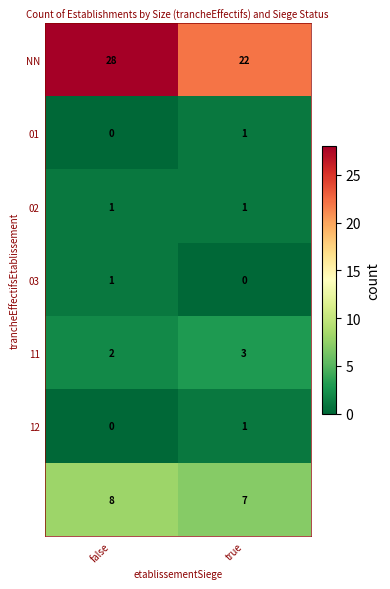

What is the spread (max minus min) of values at true?

22